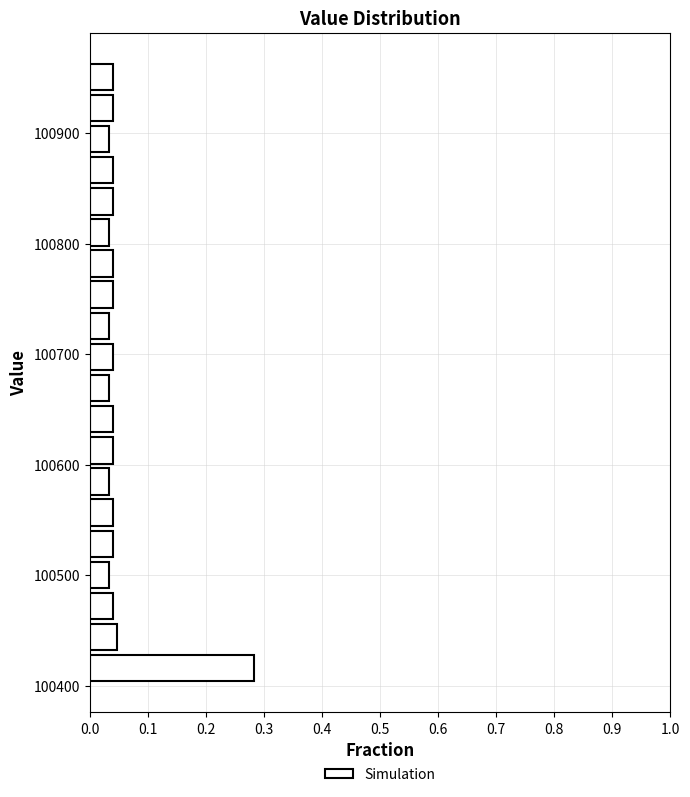

Around what value on the y-axis is the longest bar? Give the approximate position of its centre, as read against the axis.

100420